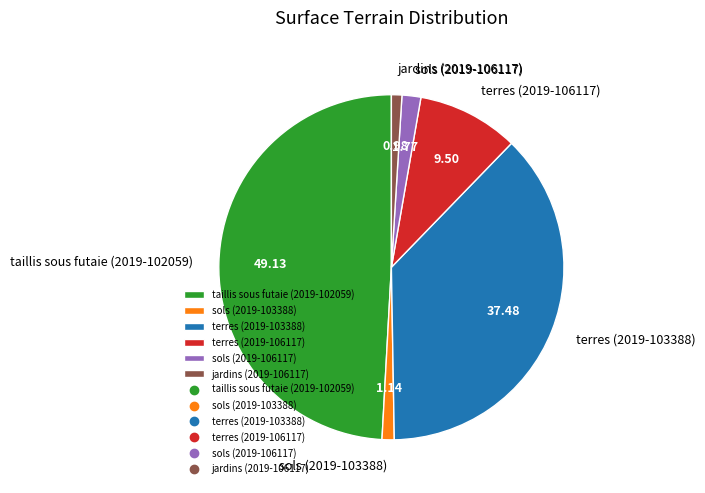

Do jardins (2019-106117) and terres (2019-103388) together represent more than half of the pie?

No